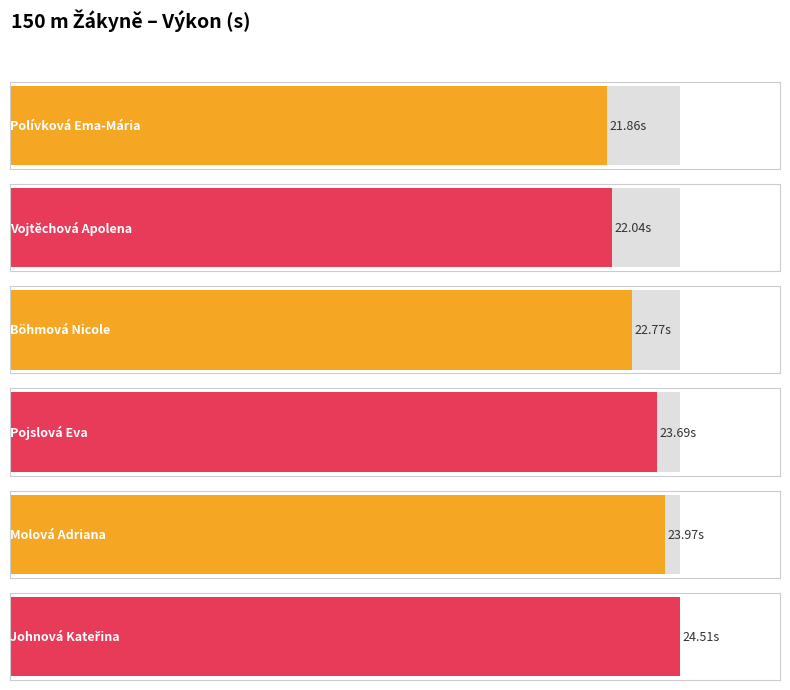

Reading left to right, what are all the values shown in this chart?

21.9	22.0	22.8	23.7	24.0	24.5